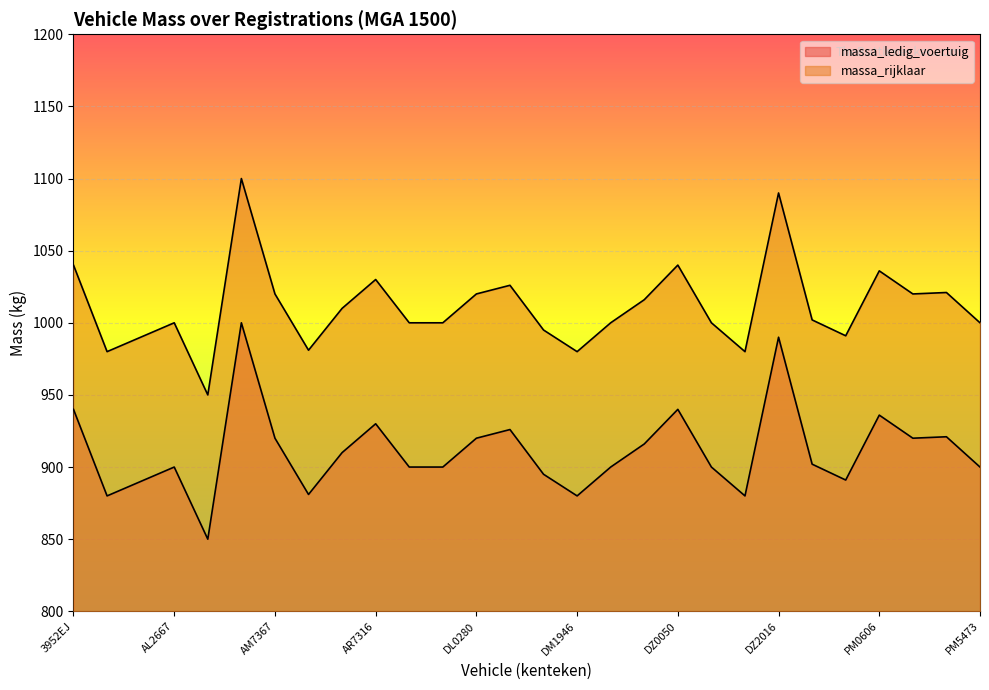

Rank the series by their maximum value, from lowest to highest.

massa_ledig_voertuig, massa_rijklaar